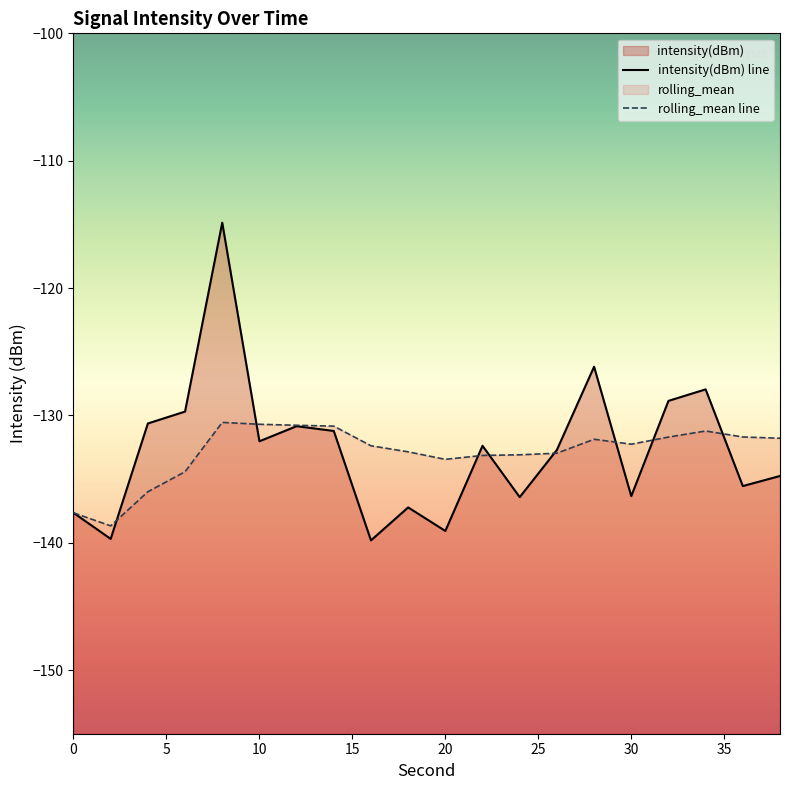

Reading left to right, extract all data points from this chart.

intensity(dBm): 0=-137.7	2=-139.7	4=-130.6	6=-129.7	8=-114.9	10=-132.0	12=-130.8	14=-131.2	16=-139.8	18=-137.2	20=-139.1	22=-132.4	24=-136.4	26=-132.7	28=-126.2	30=-136.3	32=-128.9	34=-128.0	36=-135.6	38=-134.8
rolling_mean: 0=-137.7	2=-138.7	4=-136.0	6=-134.4	8=-130.6	10=-130.7	12=-130.8	14=-130.8	16=-132.4	18=-132.9	20=-133.5	22=-133.1	24=-133.1	26=-133.0	28=-131.9	30=-132.3	32=-131.7	34=-131.2	36=-131.7	38=-131.8